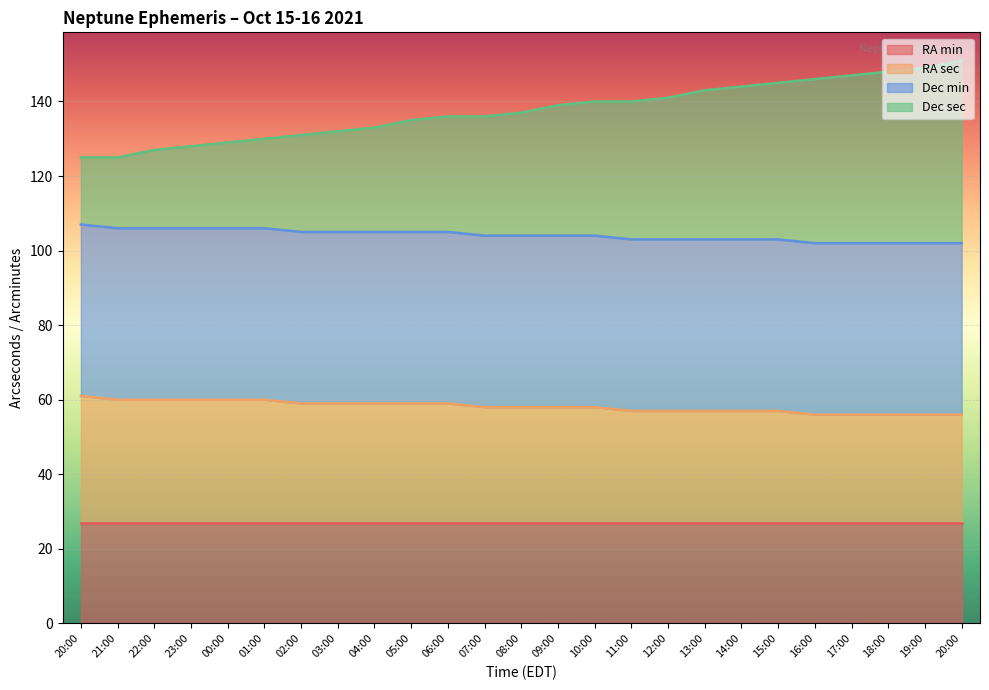

What is the value of the Dec sec point at the 1st from the left?

125